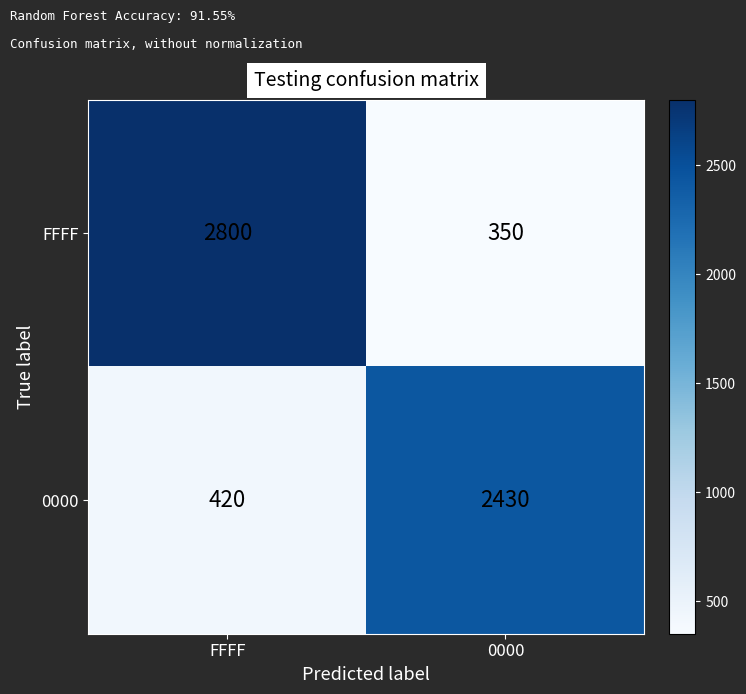

Count the number of data series in this chart.

2